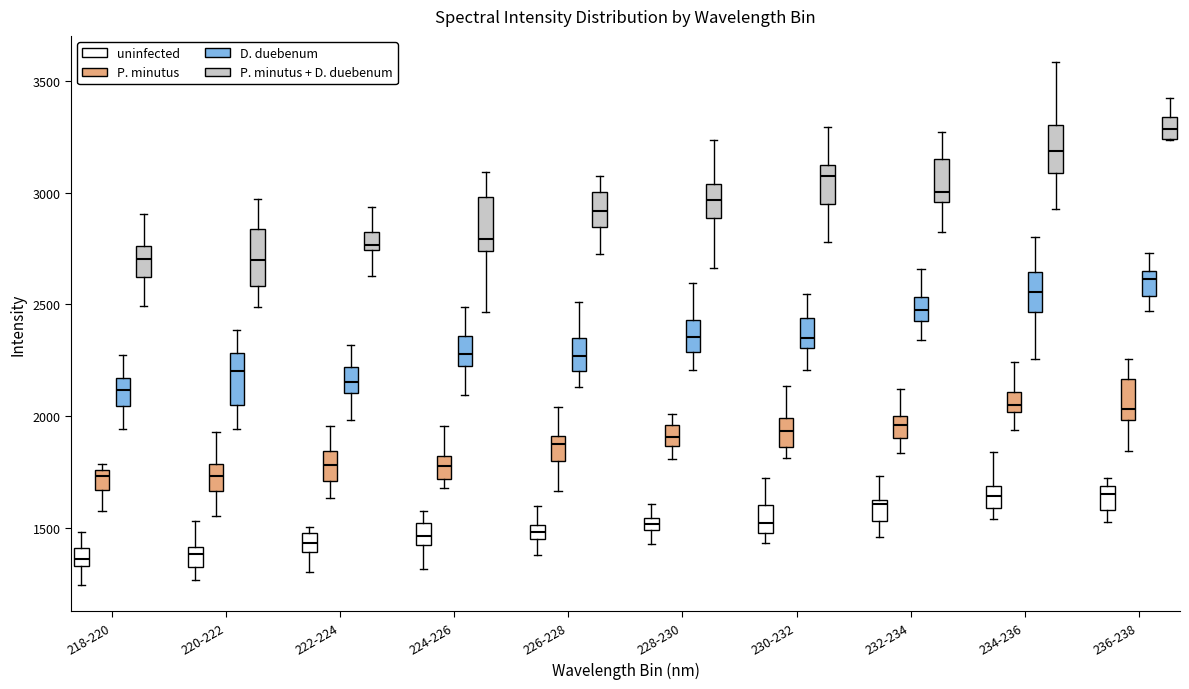

Where does the upper whisker of the box for 234-236 (P. minutus) end on the y-axis? The values are not printed on the chart, so give them approximately, as read against the axis.

2250